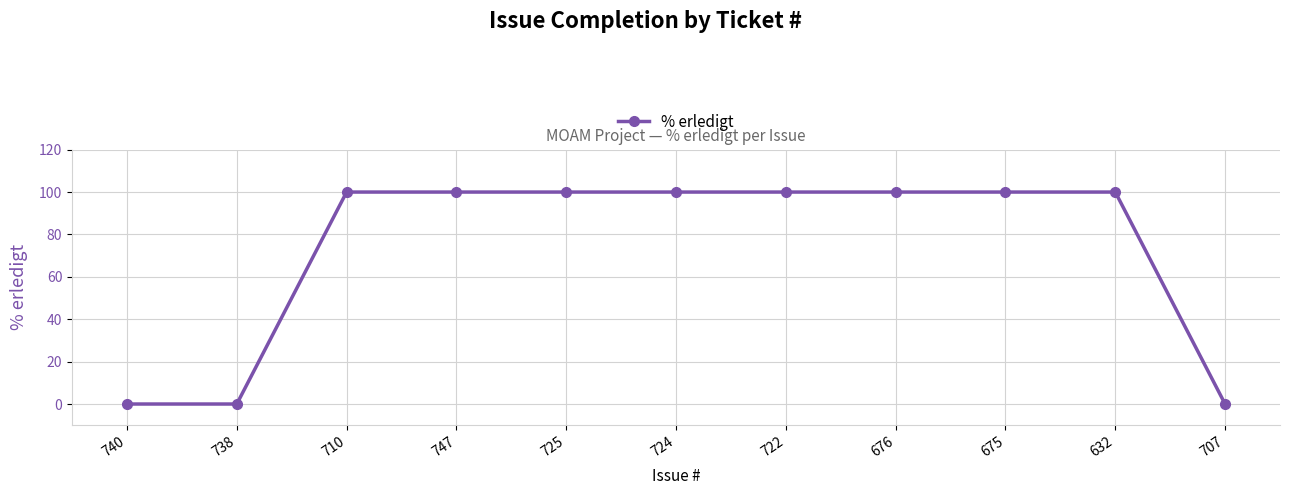

How many values are between 0 and 100?

11